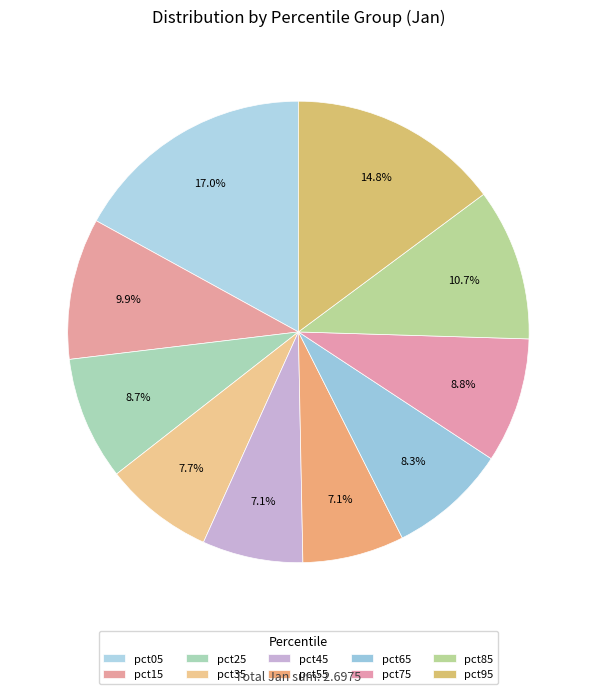

Count the number of slices in the pie.

10